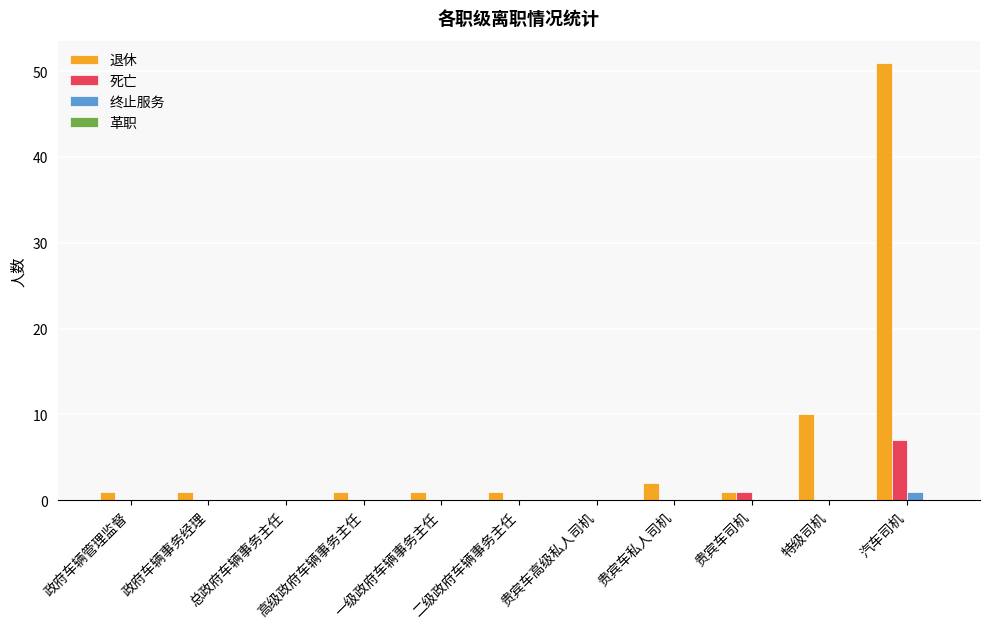

What is the highest value of the 退休 series?

51